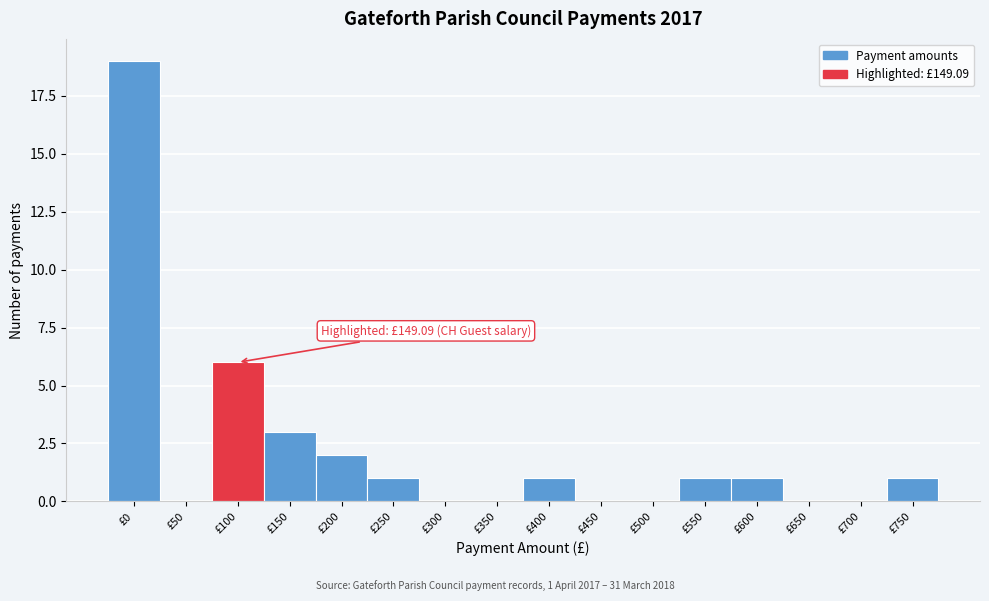

Reading right to left, what are all the values shown in this chart?

£750=1	£700=0	£650=0	£600=1	£550=1	£500=0	£450=0	£400=1	£350=0	£300=0	£250=1	£200=2	£150=3	£100=6	£50=0	£0=19